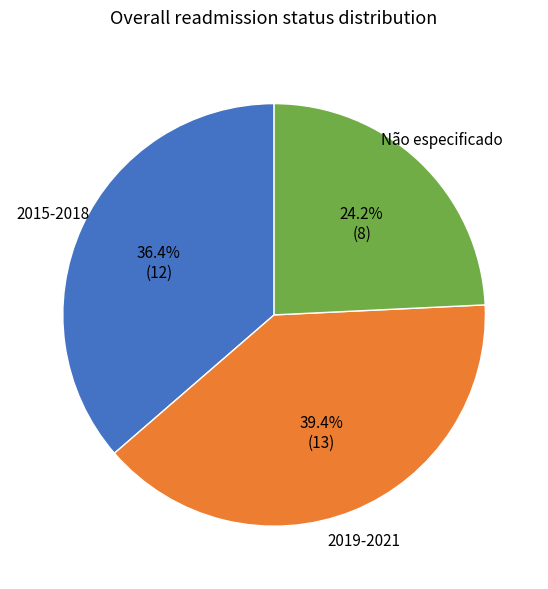

Is there any slice that represents more than half of the pie?

No